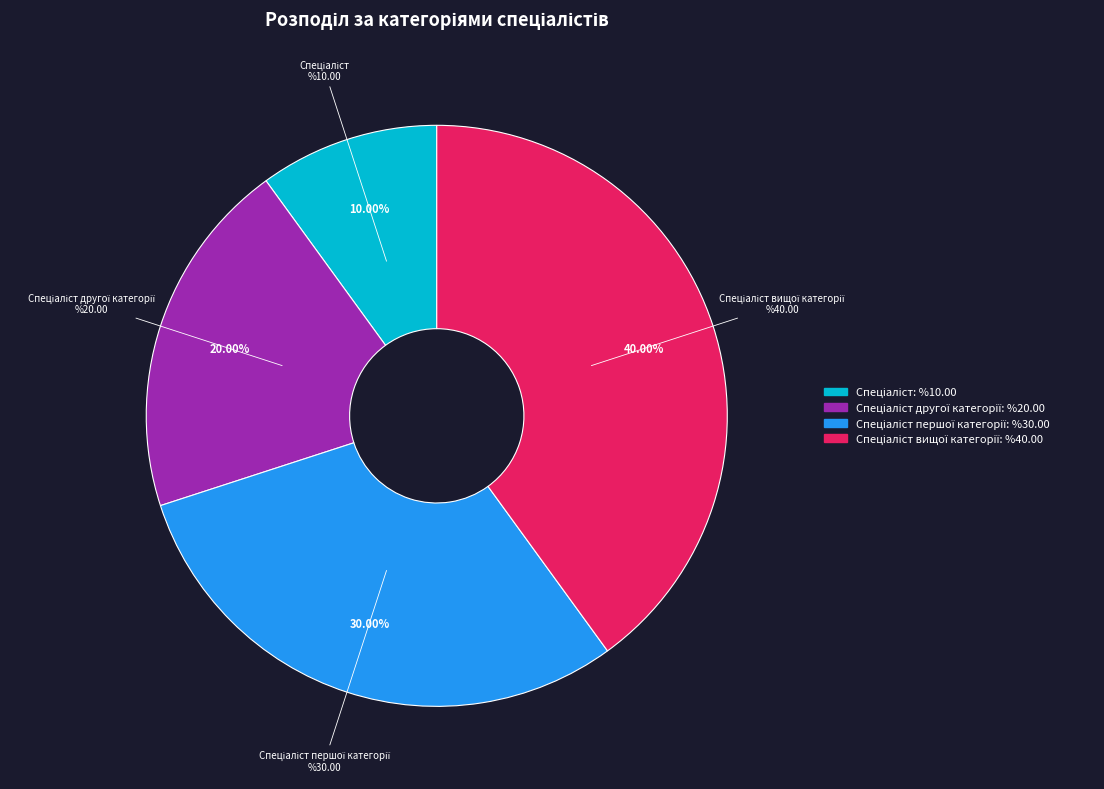

Is there a majority slice in this chart?

No